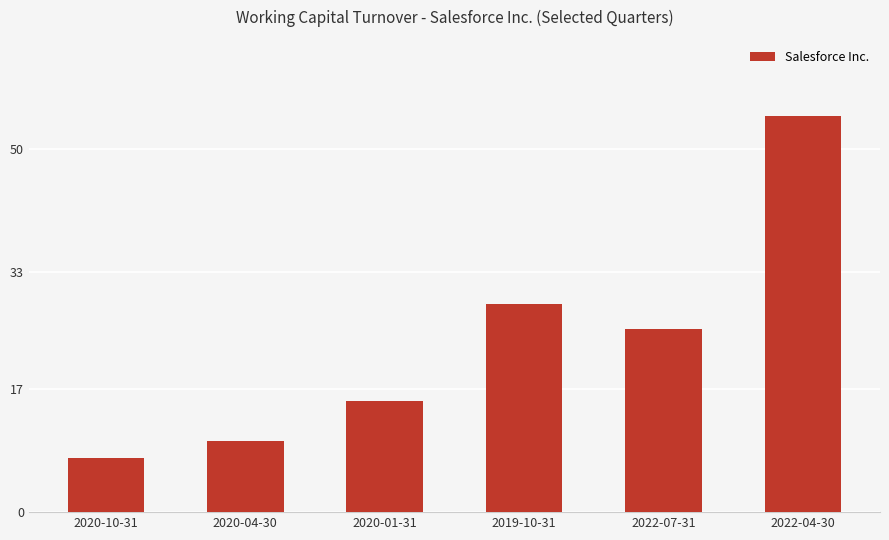

List the labels in order of value, smallest first.

2020-10-31, 2020-04-30, 2020-01-31, 2022-07-31, 2019-10-31, 2022-04-30